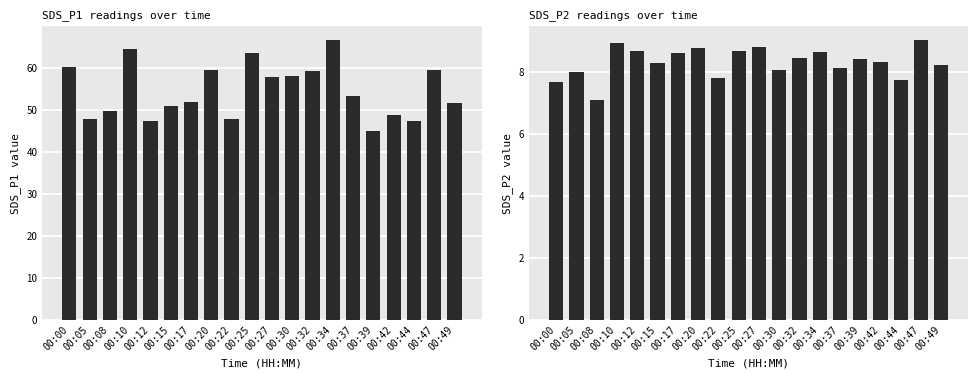

True or false: Avg SDS_P1 has a value of 48.7 at 00:42.

True